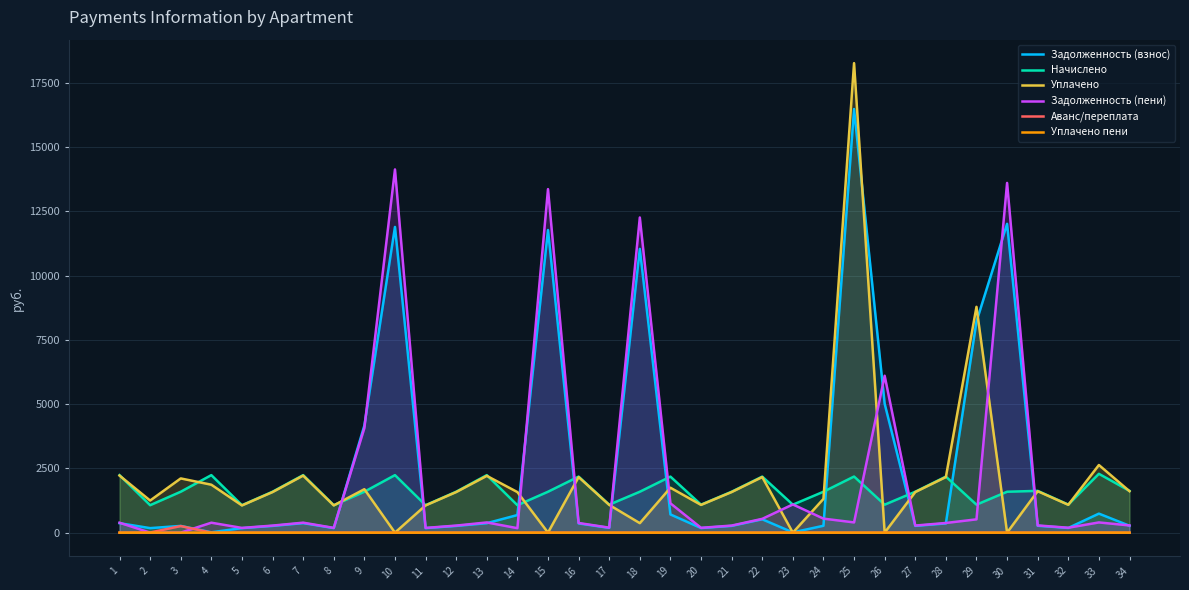

How many distinct data groups are displayed?

6